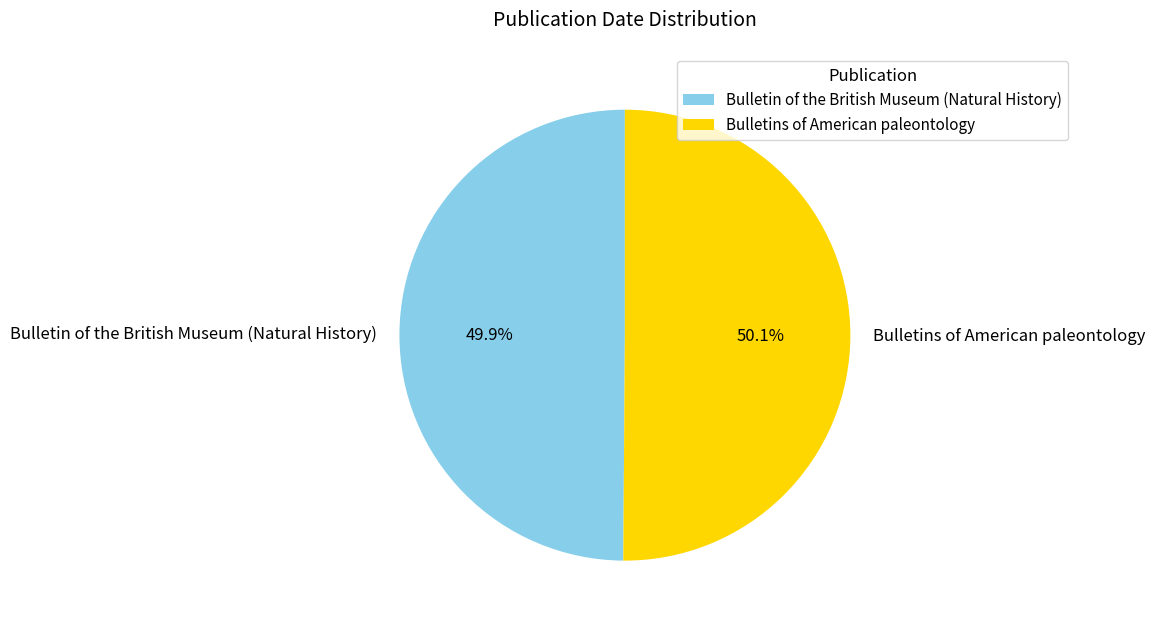

Is there any slice that represents more than half of the pie?

Yes